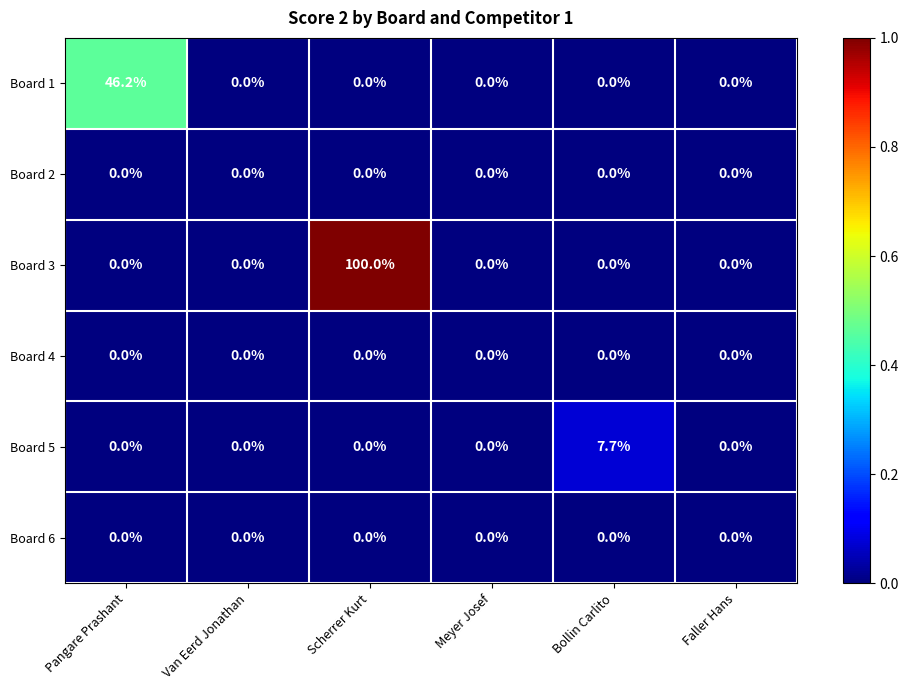

How many series are shown in this chart?

6